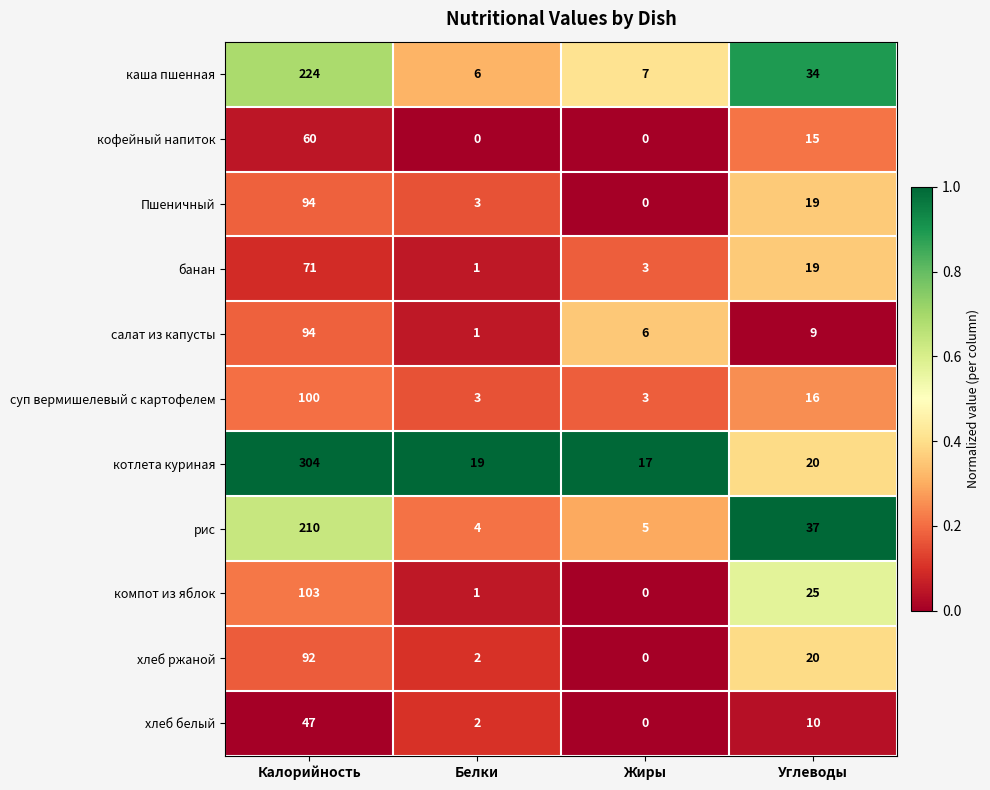

How many categories are shown in the chart?

4